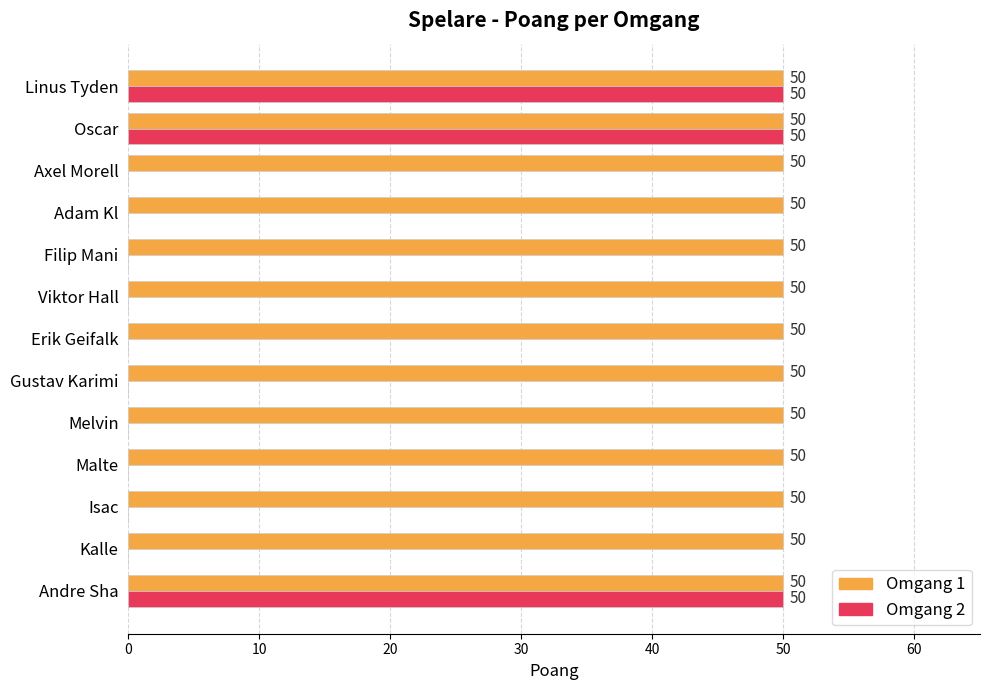

What are all the series names shown in the legend?

Omgang 1, Omgang 2